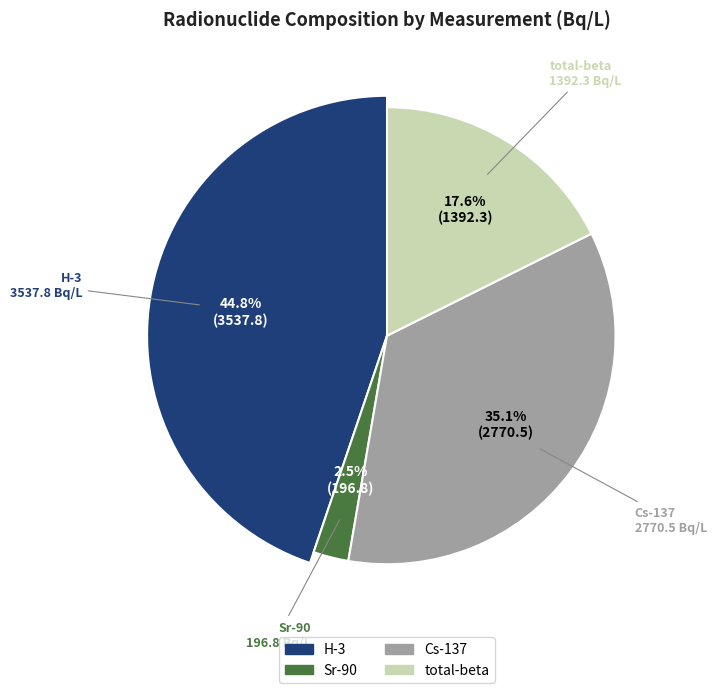

Which series has the widest spread of values?

H-3